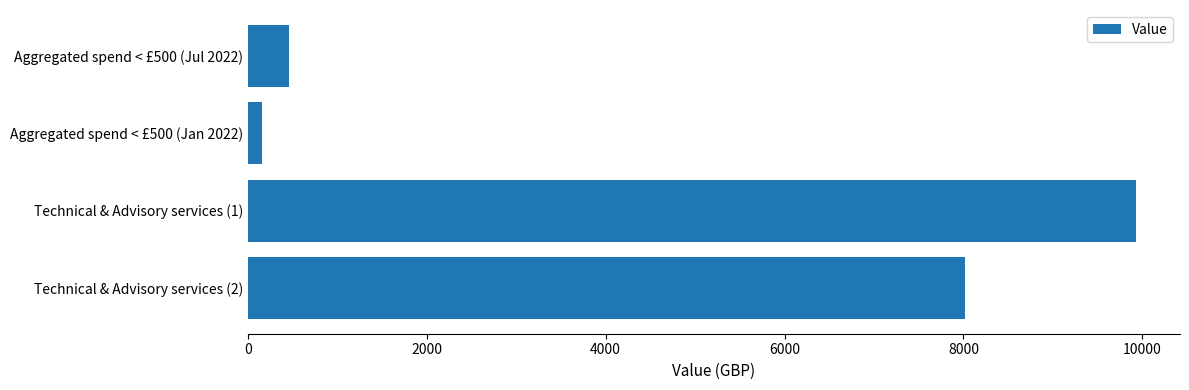

What is the difference between the maximum and minimum values?

9771